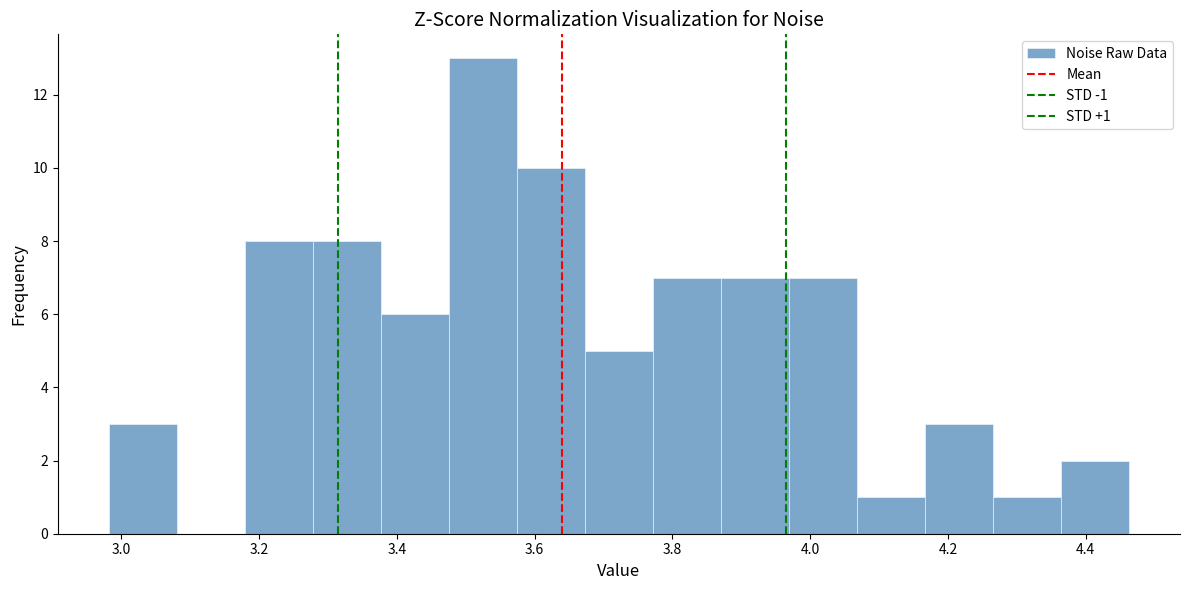

Over which range of the x-axis is the bar tallest?

3.48 to 3.58